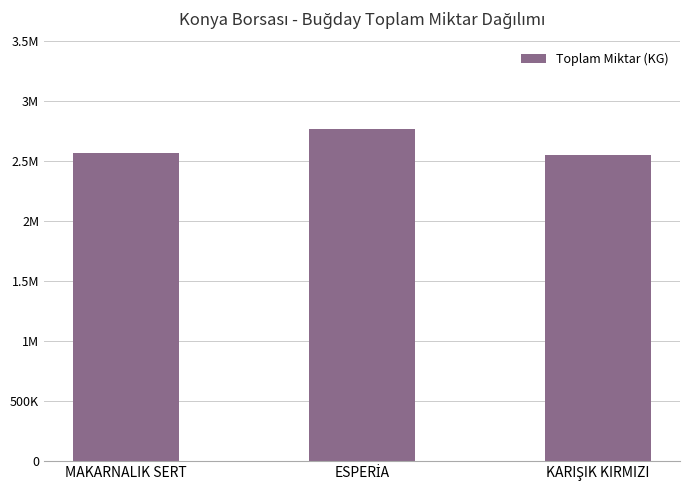

Does the chart contain stacked bars?

No